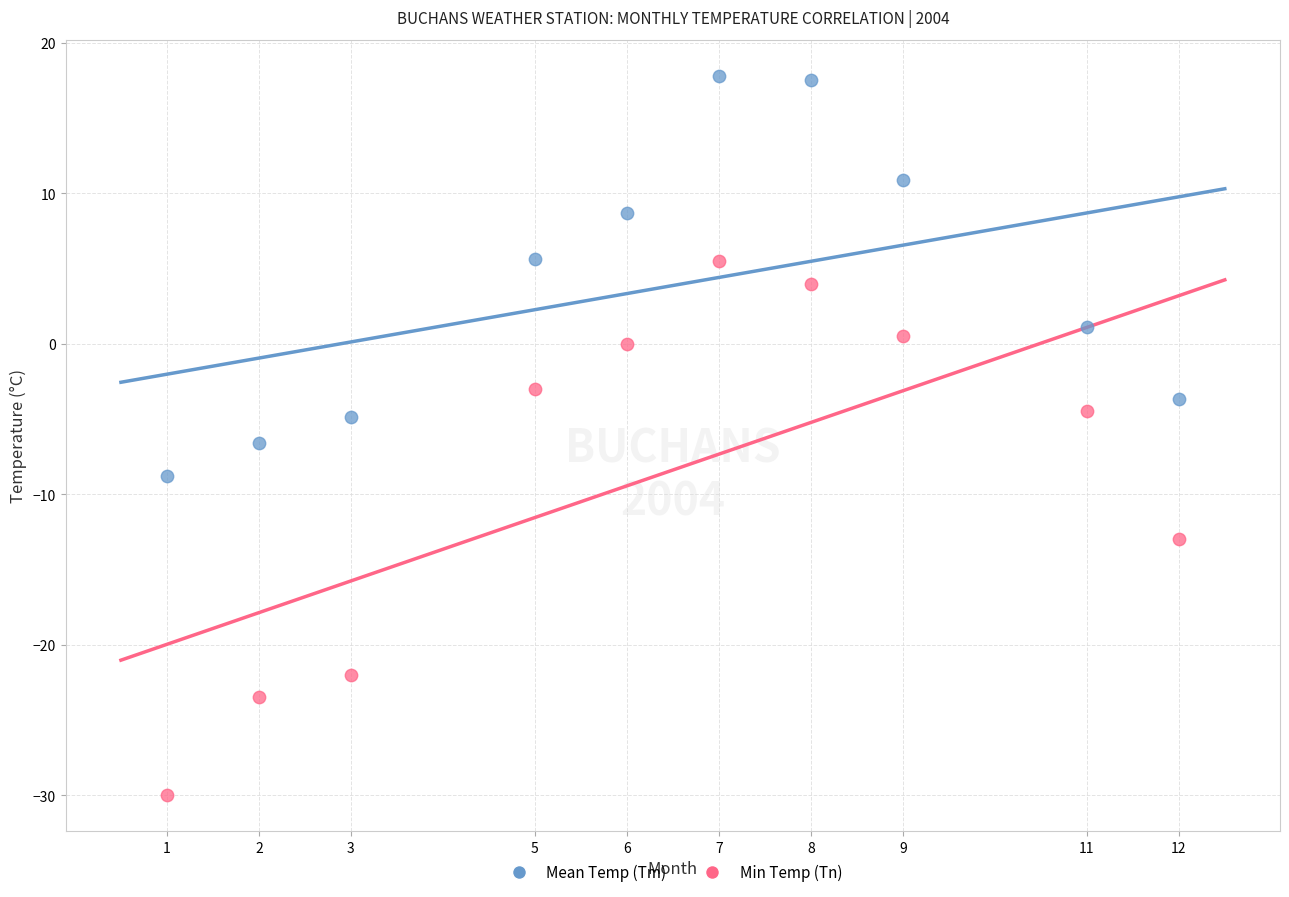

Which series reaches the minimum Y coordinate?

Min Temp (Tn)